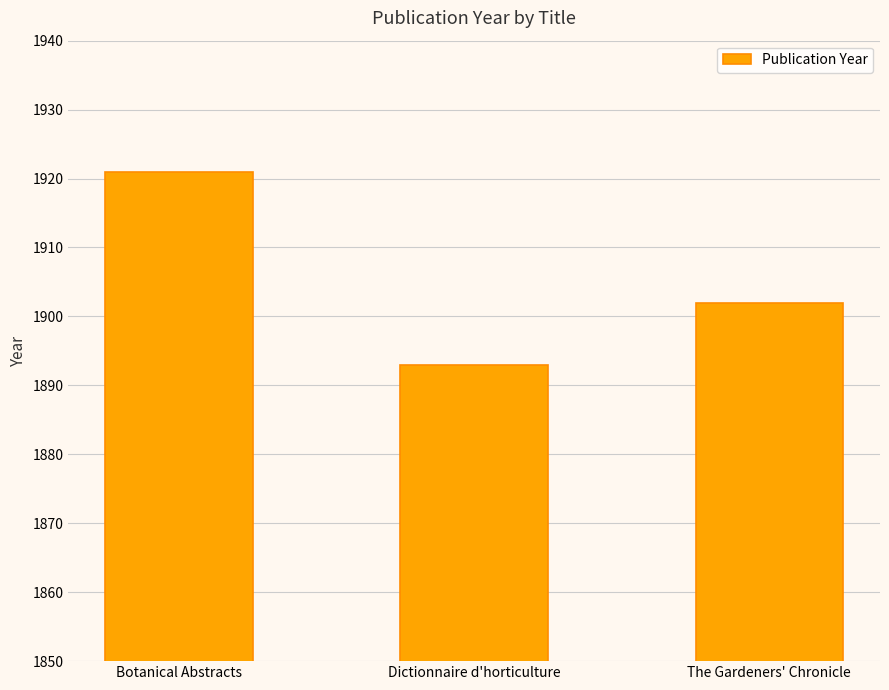

What is the change in value from Botanical Abstracts to The Gardeners' Chronicle?

-19